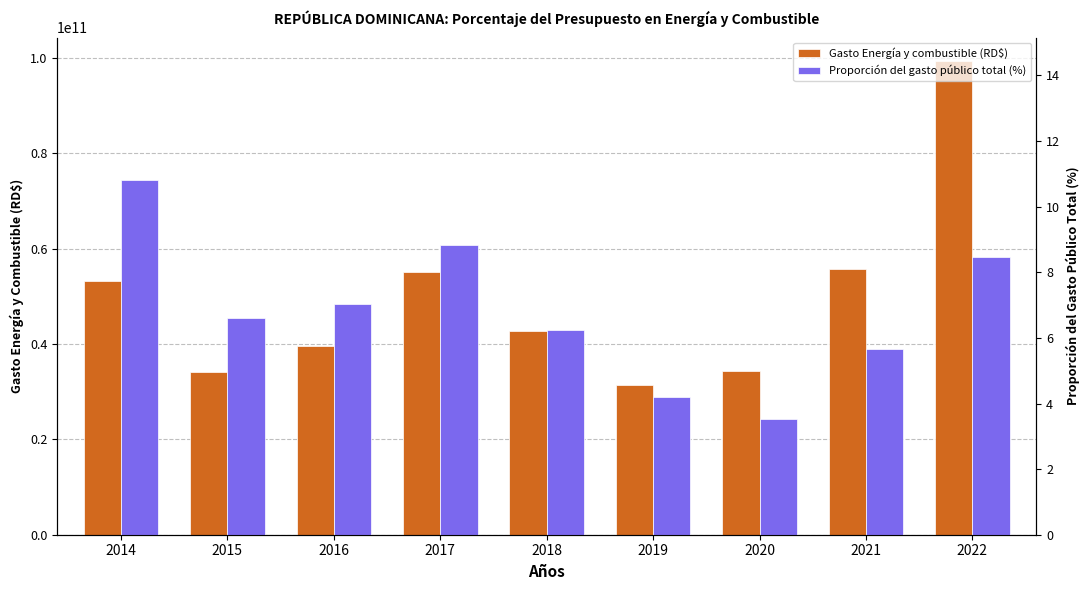

What is the sum of the Proporción del gasto público total (%) values at 2017 and 2014?

19.6